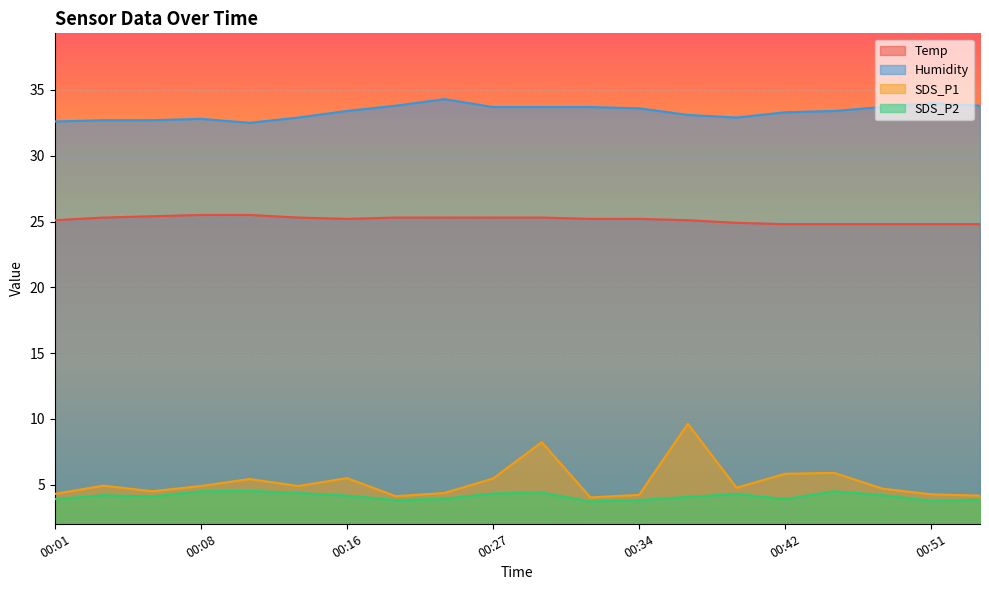

What is the lowest value of the Temp series?

24.8